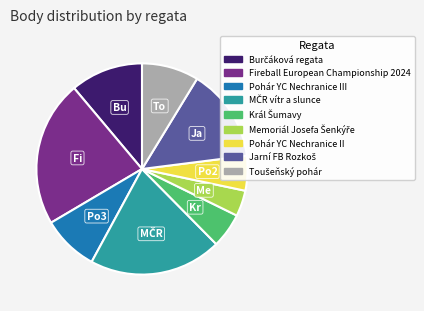

How many slices are in this pie chart?

9